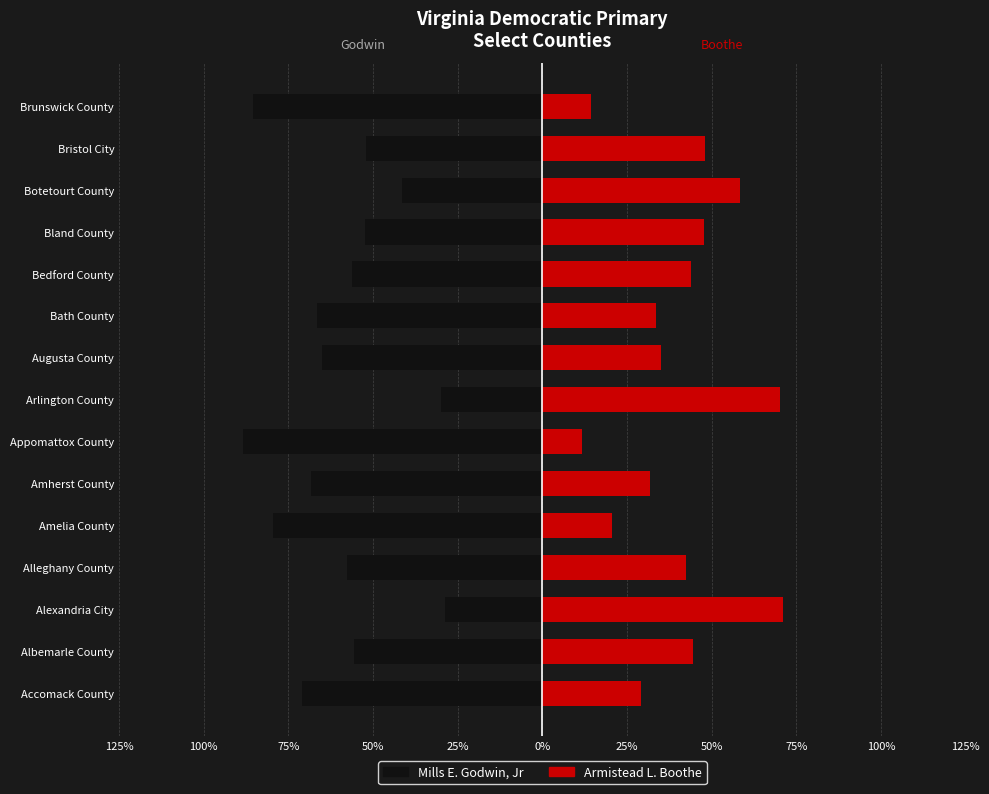

What is the value of the Mills E. Godwin, Jr bar at the 14th from the left?

-52.0